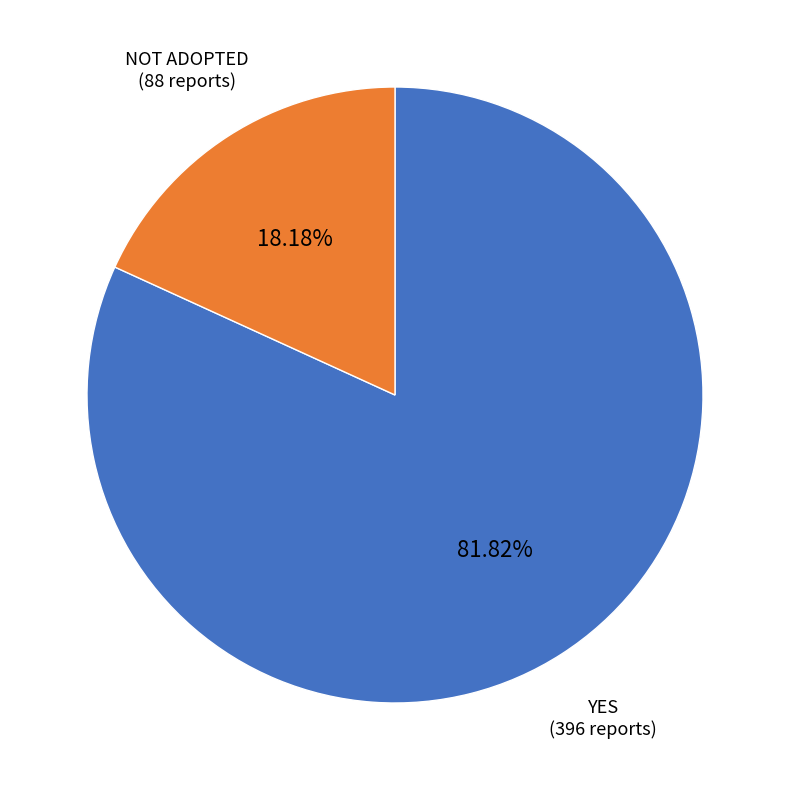

Does any single category account for the majority?

Yes